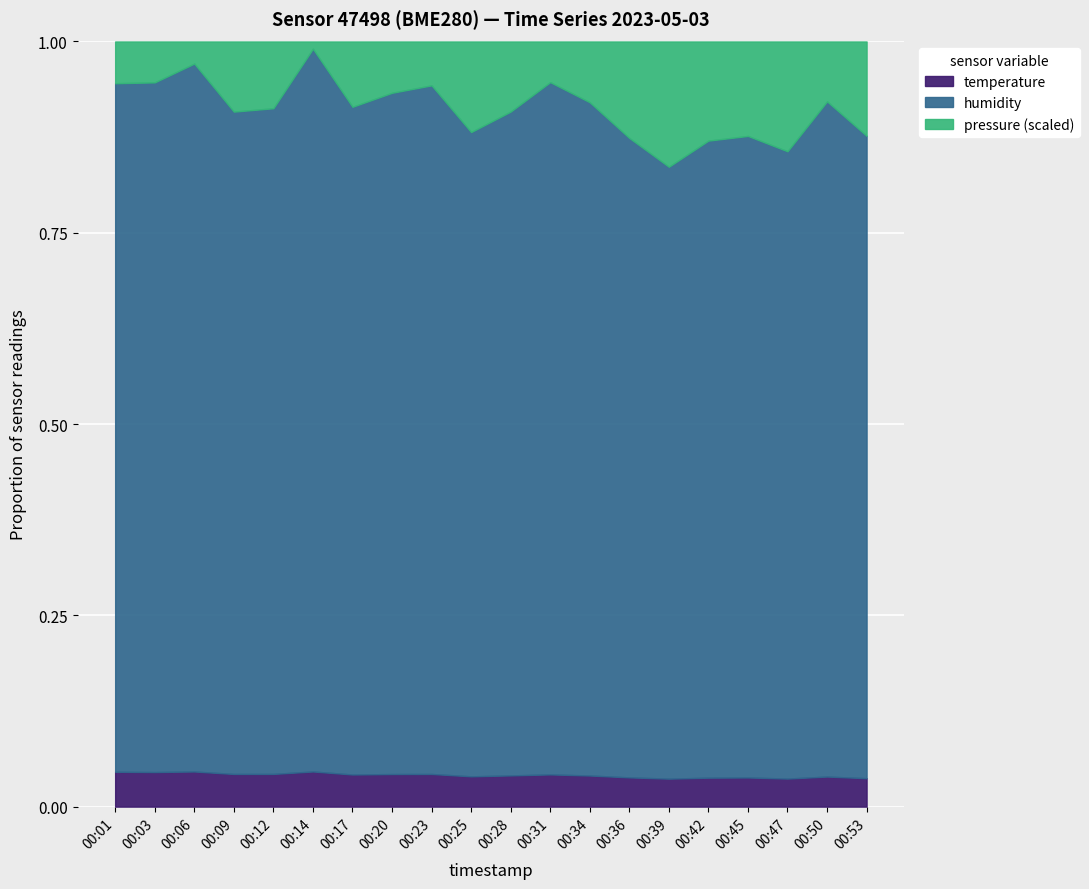

Which series changed the most between 00:20 and 00:34?

pressure_norm